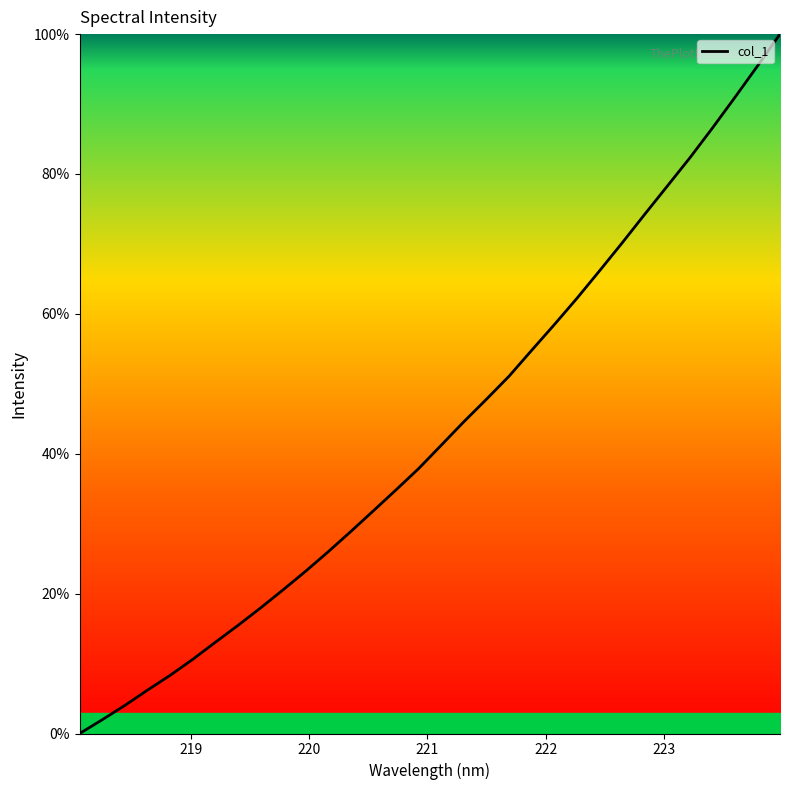

What is the greatest value displayed?

100.0